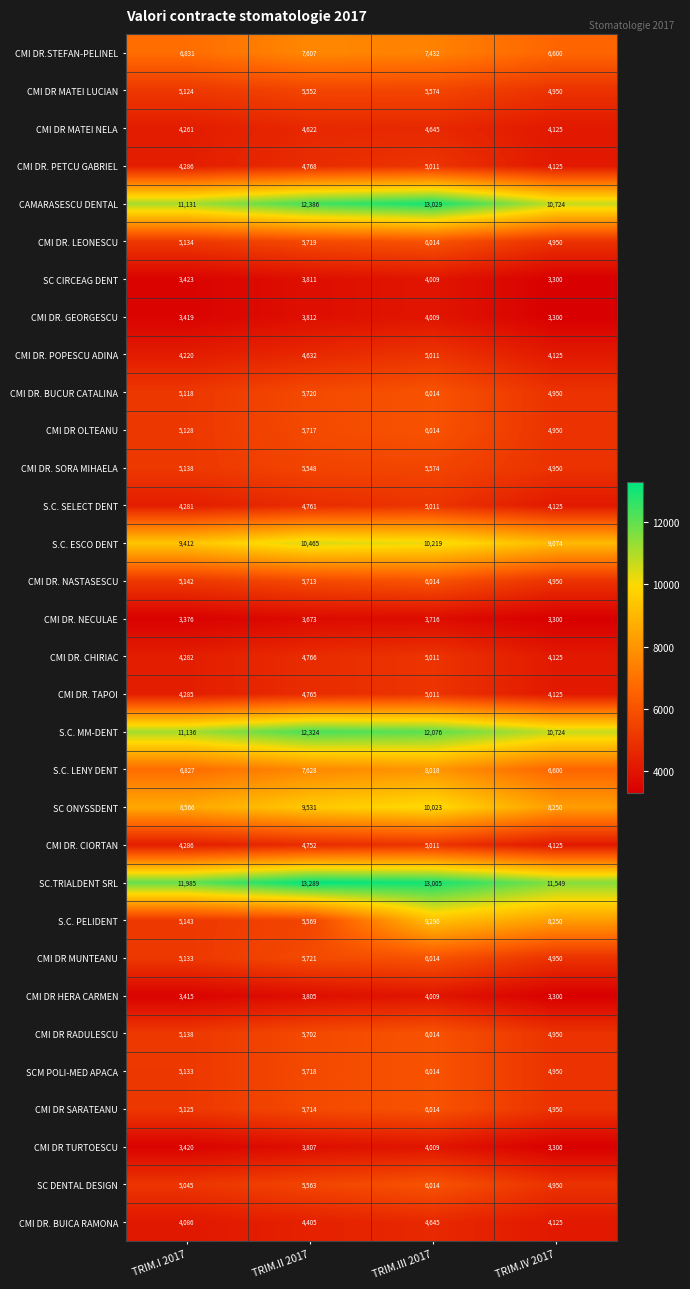

At how many categories does at least one series exceed 8084?

4